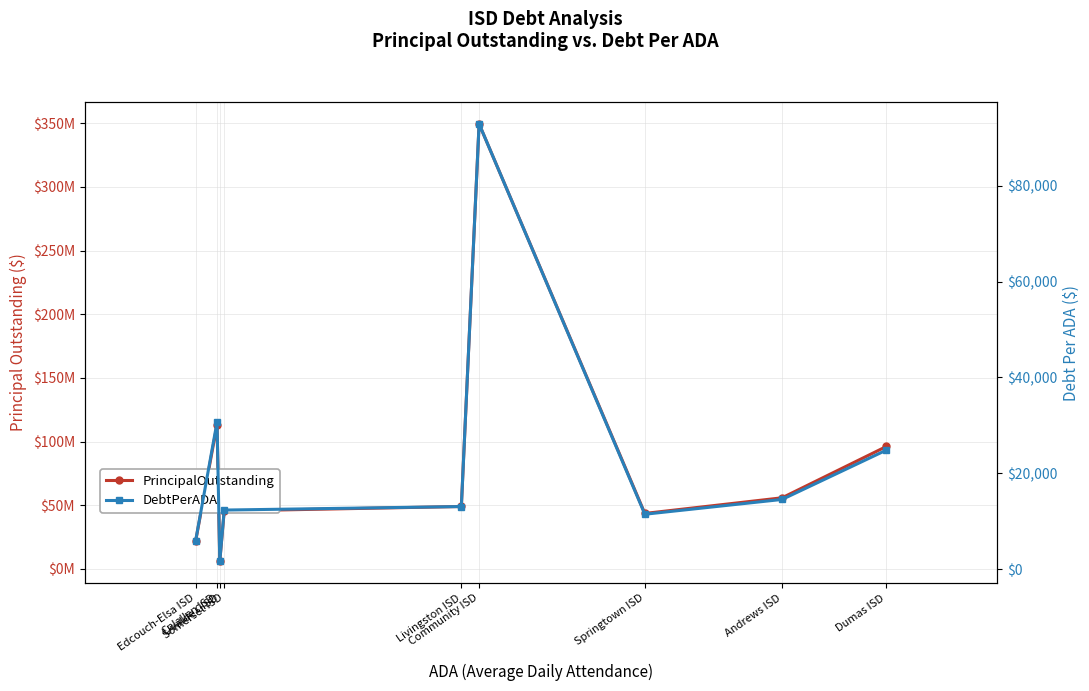

Between Andrews ISD and Somerset ISD, which is larger?

Andrews ISD